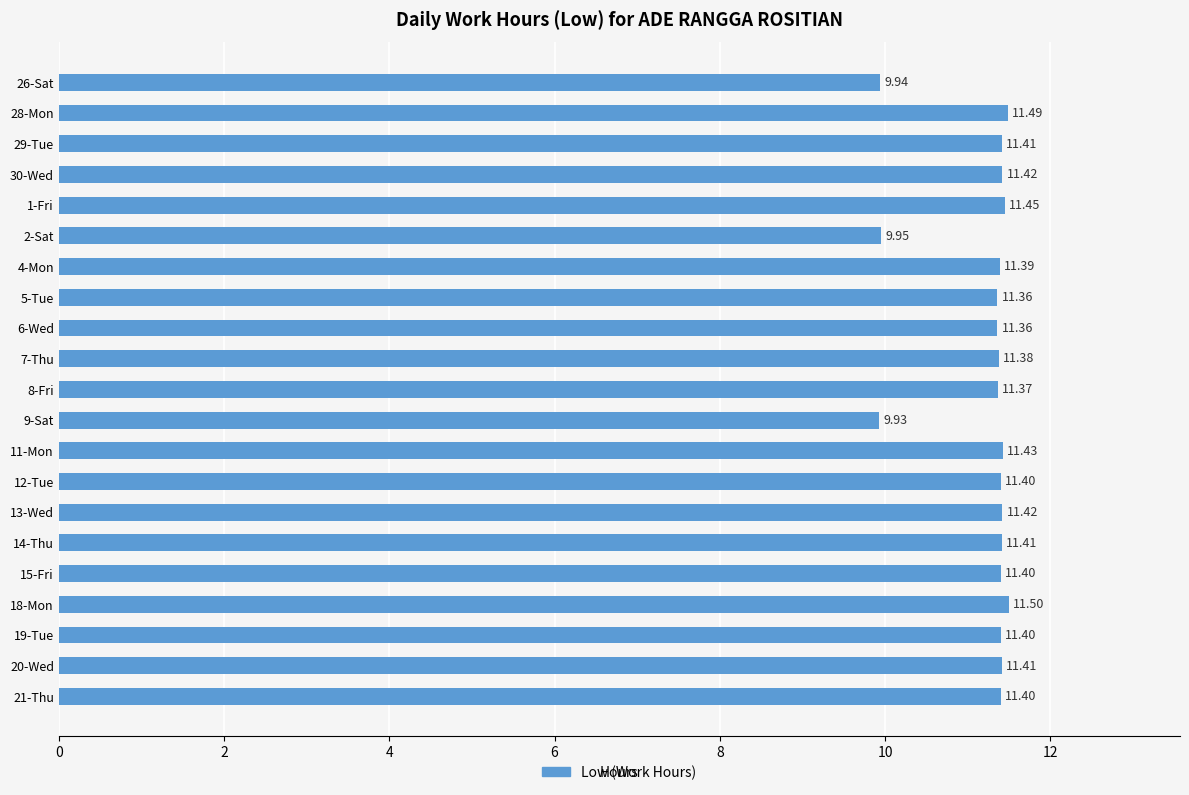

What is the average value?

11.2